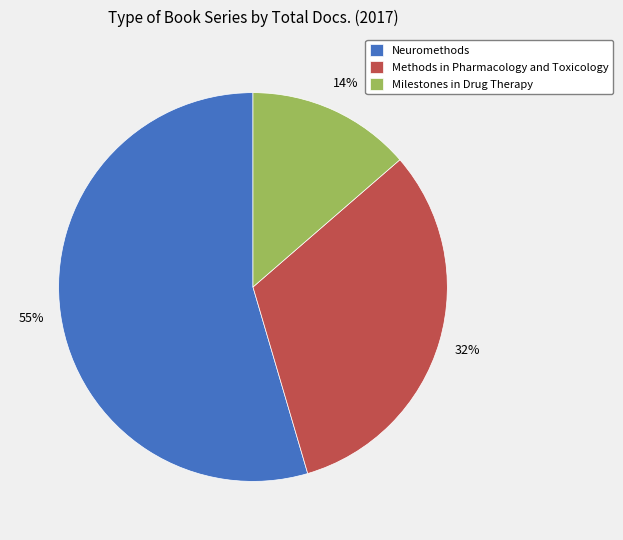

Which category has the smallest portion of the pie?

Milestones in Drug Therapy